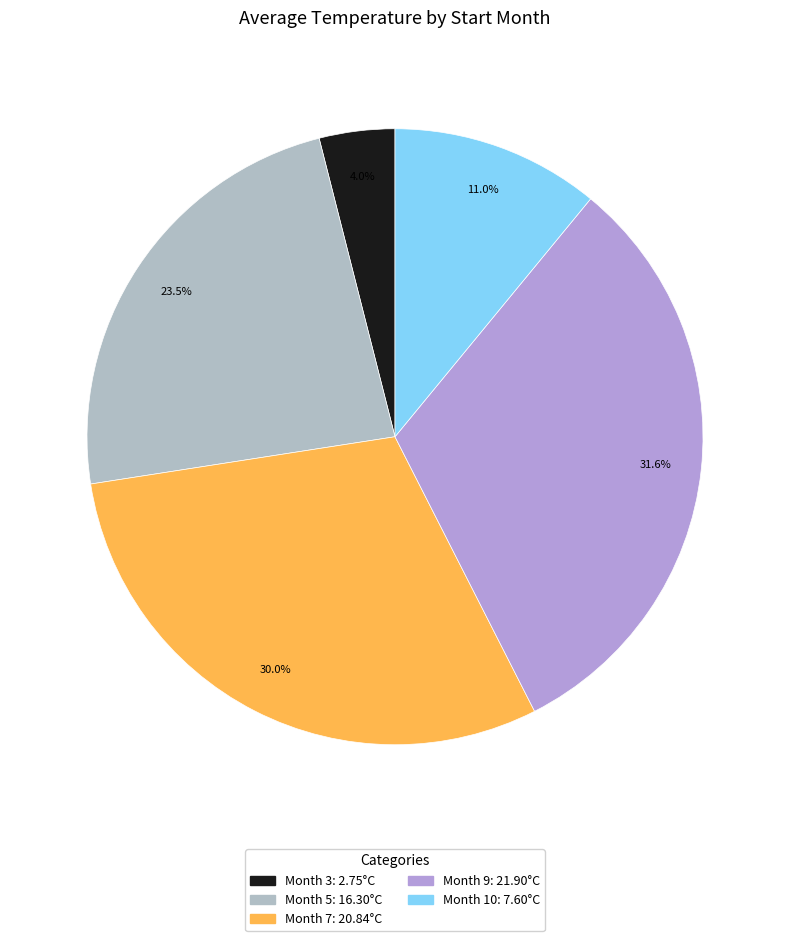

Count the number of slices in the pie.

5